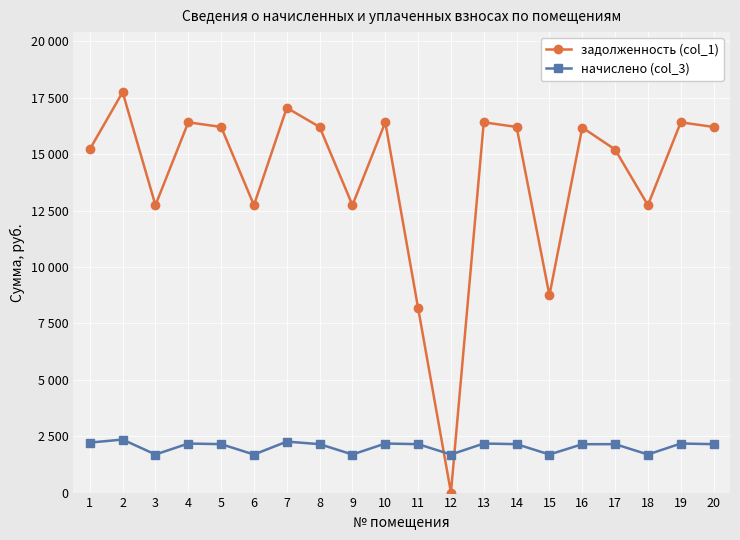

What is the spread (max minus min) of values at 8?

14057.4